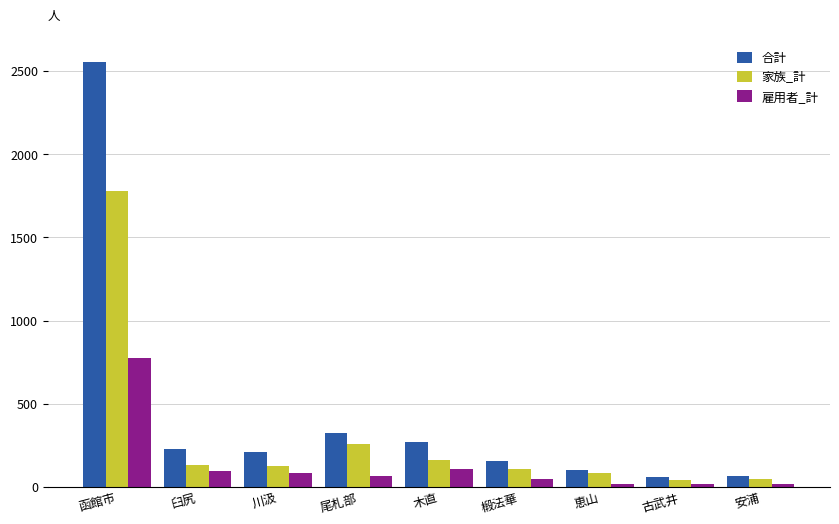

Are the bars grouped side by side (vs. stacked)?

Yes